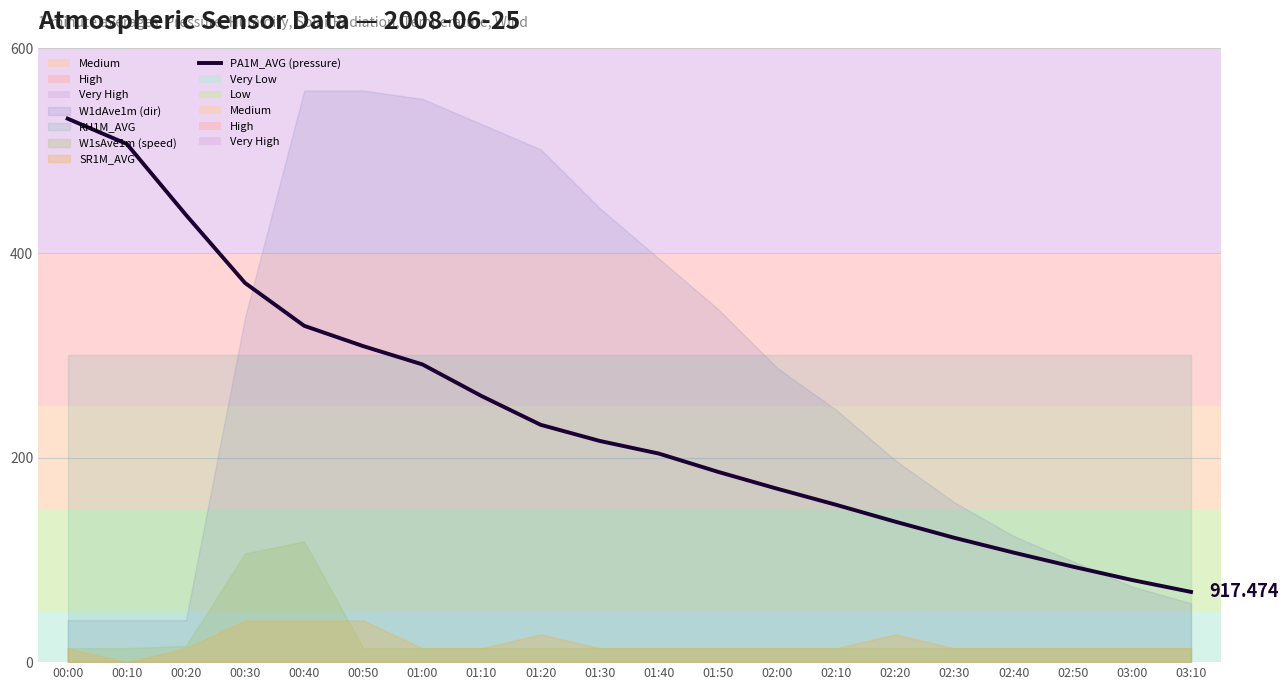

Which label corresponds to the smallest value in the chart?

03:10